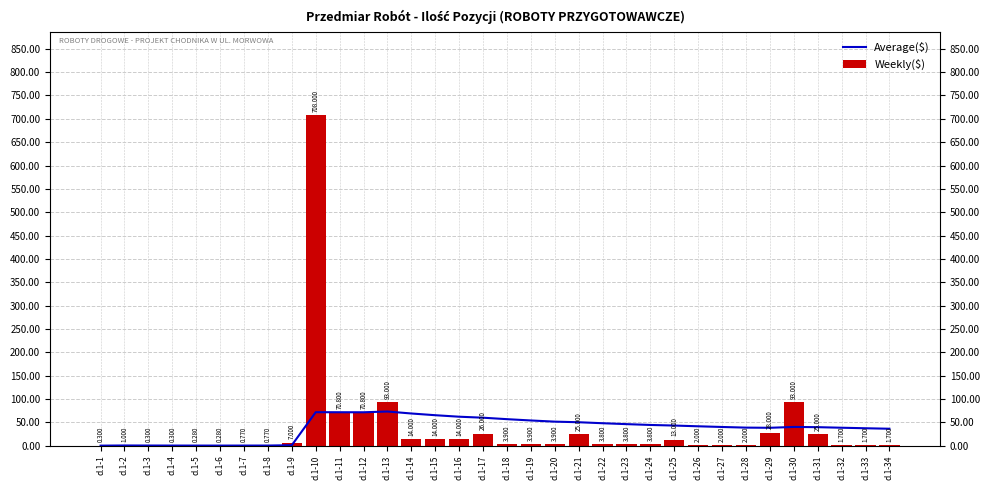

What is the difference between the maximum and second lowest values in the Average($) series?

72.9